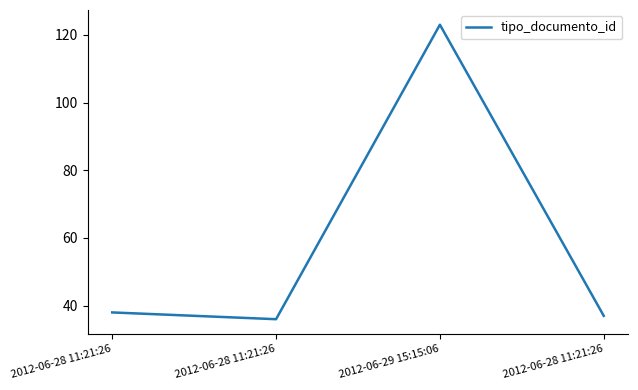

The value at 2012-06-28 11:21:26 is 38. True or false?

True